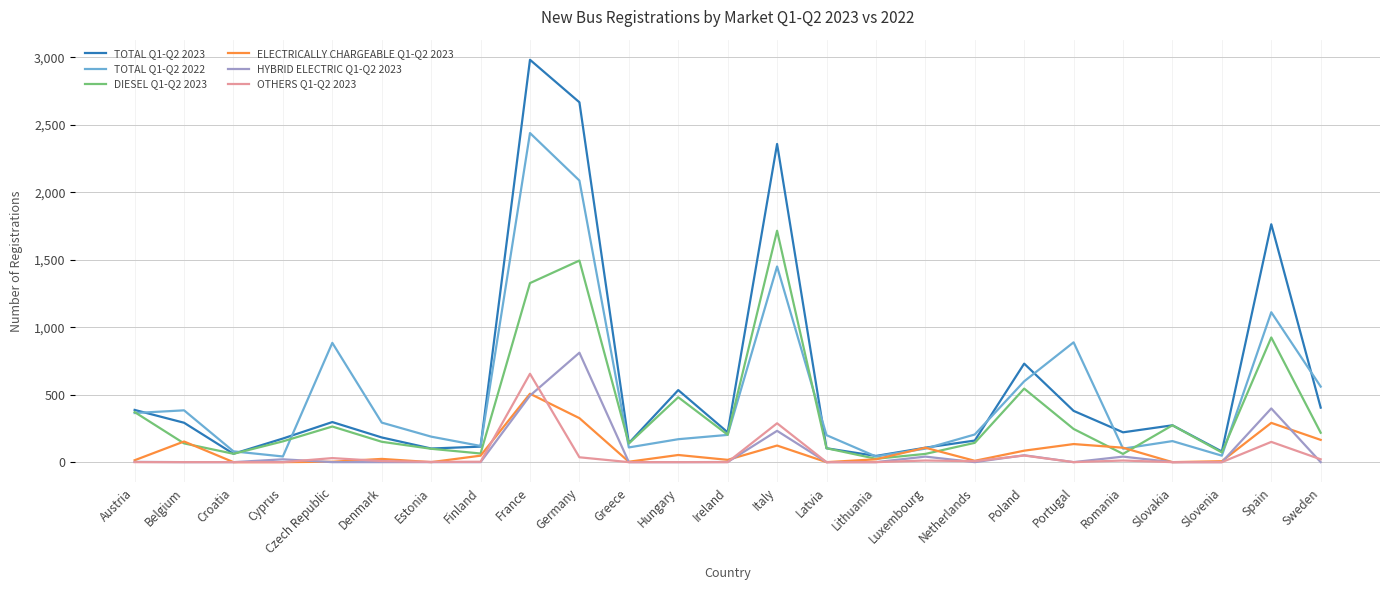

Which series has the largest range (max minus min)?

TOTAL Q1-Q2 2023